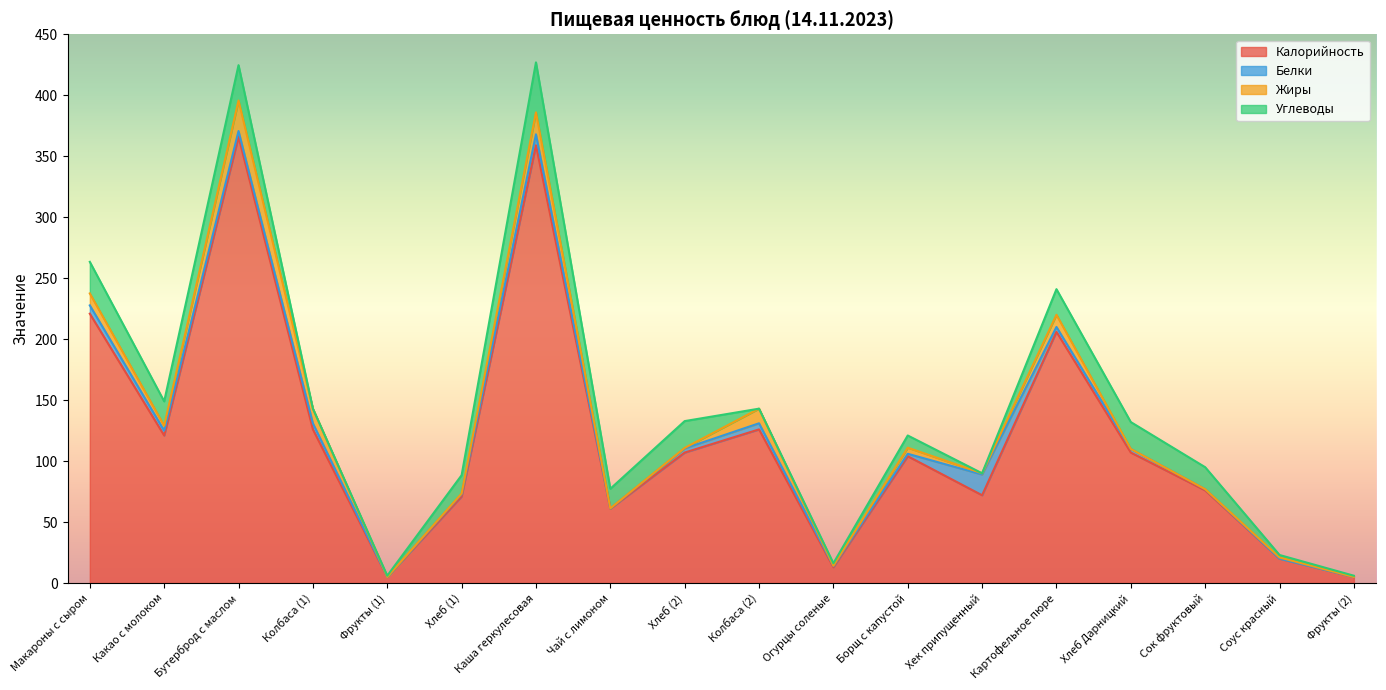

At which label does Белки reach its minimum?

Фрукты (1)